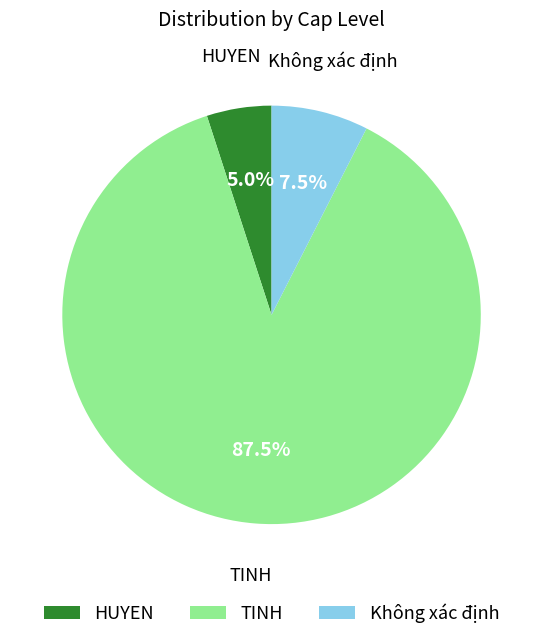

Does any single category account for the majority?

Yes